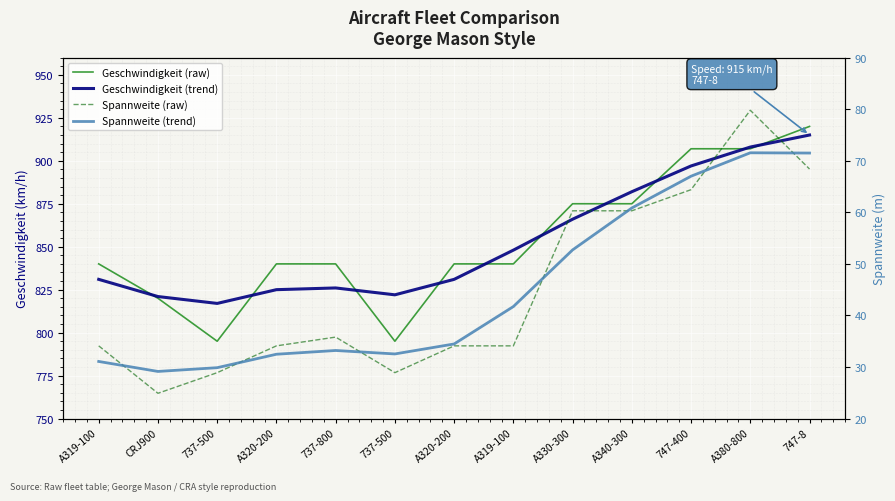

Between 737-500 and 737-800, which series saw the biggest shift?

Geschwindigkeit (raw)